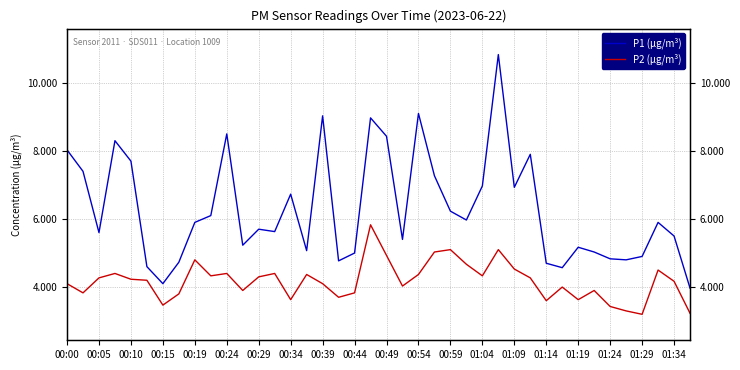

What are all the series names shown in the legend?

P1 (µg/m³), P2 (µg/m³)